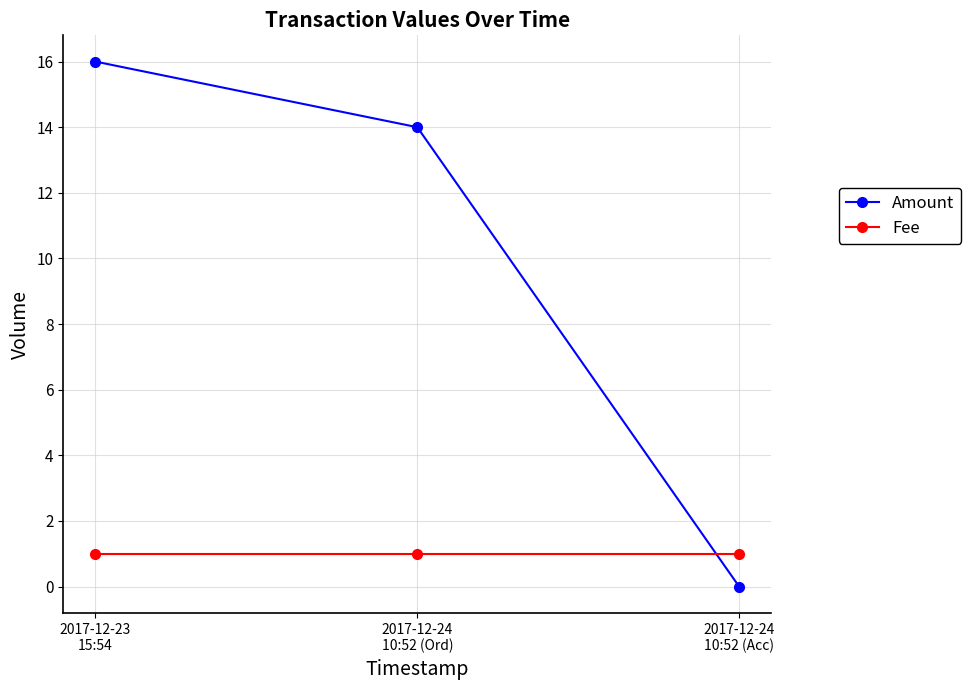

Read the Amount value at 2017-12-23
15:54, to the nearest 5.

15